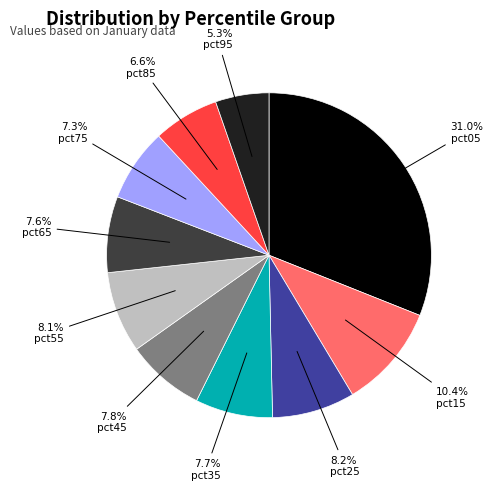

Does any single category account for the majority?

No